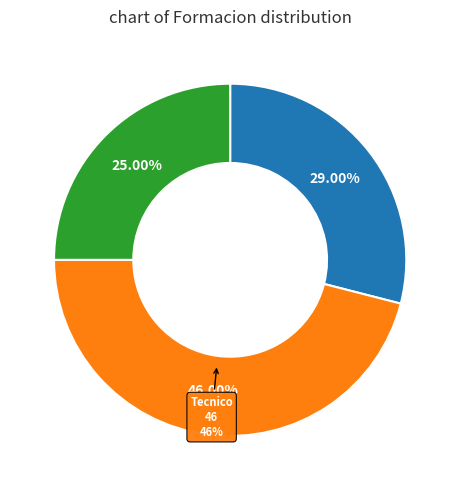

Which slice is the largest?

Tecnico